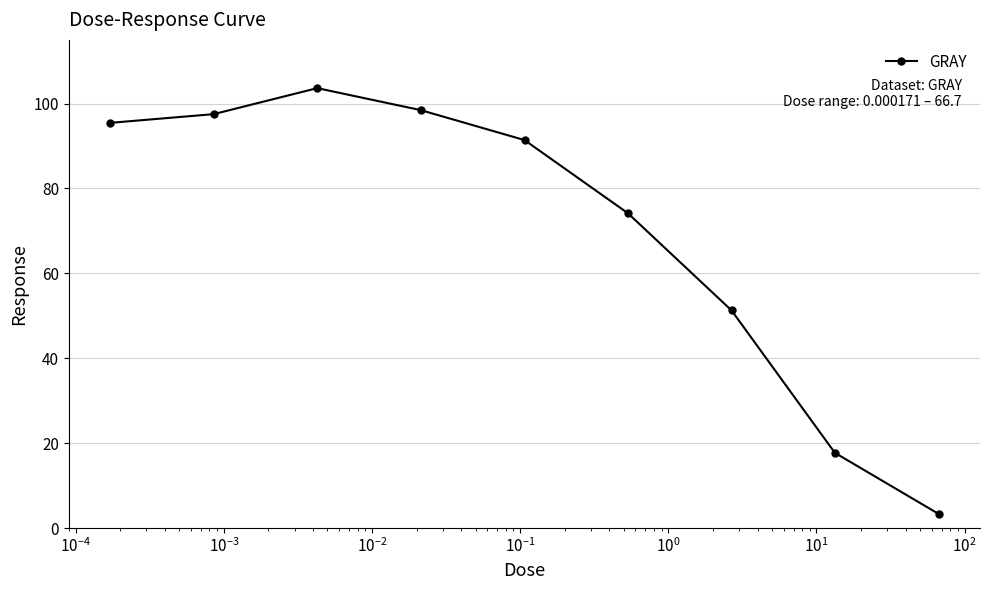

What is the maximum value shown in the chart?

103.6